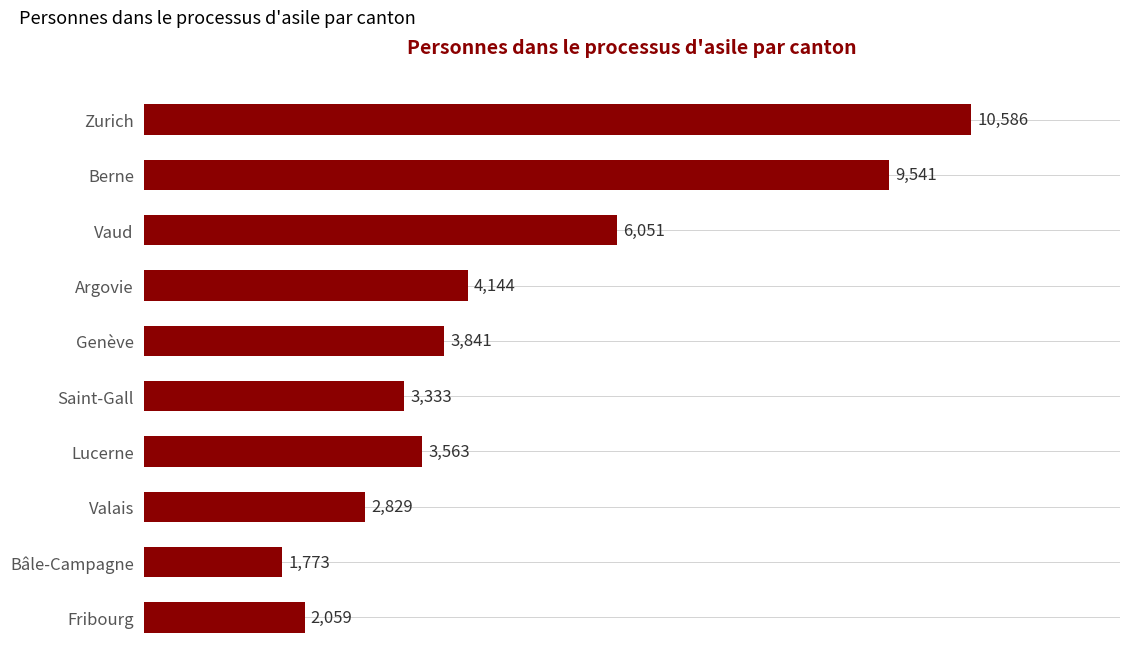

The chart shows a value of 16581 at Berne. True or false?

False